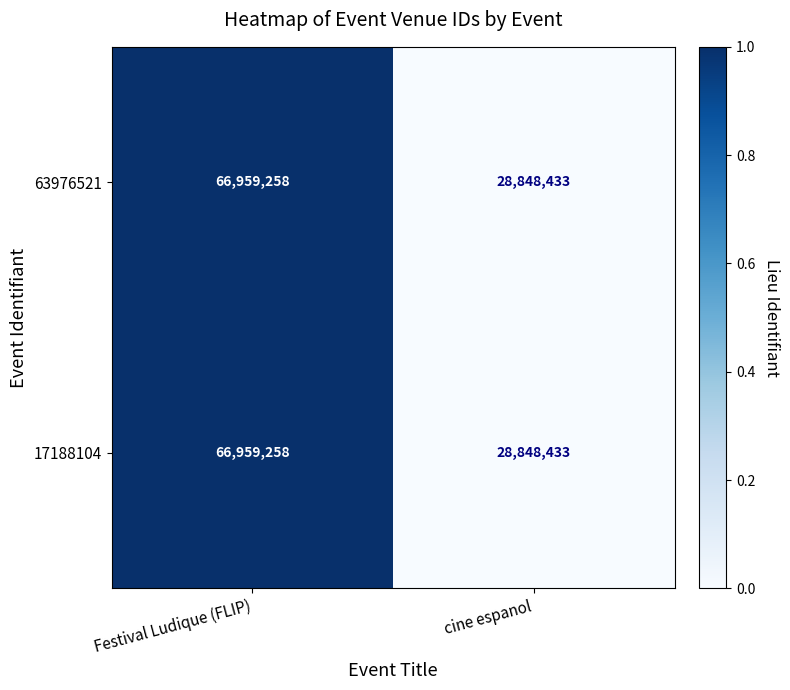

Rank the categories by 17188104 value from highest to lowest.

Festival Ludique (FLIP), cine espanol